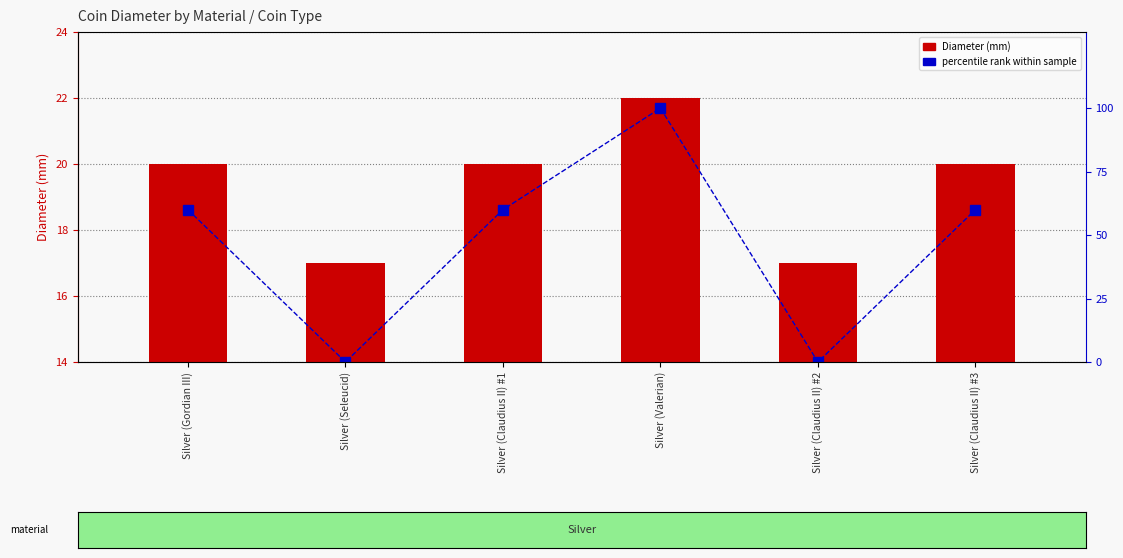

What is the spread (max minus min) of values at Silver (Gordian III)?

40